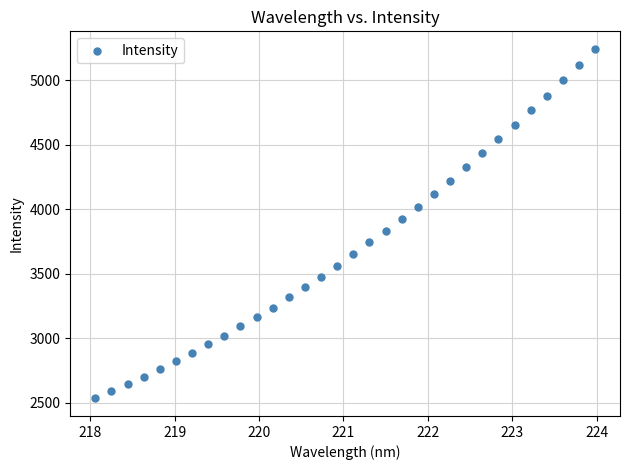

What is the range of Y values (max minus min)?

2714.4